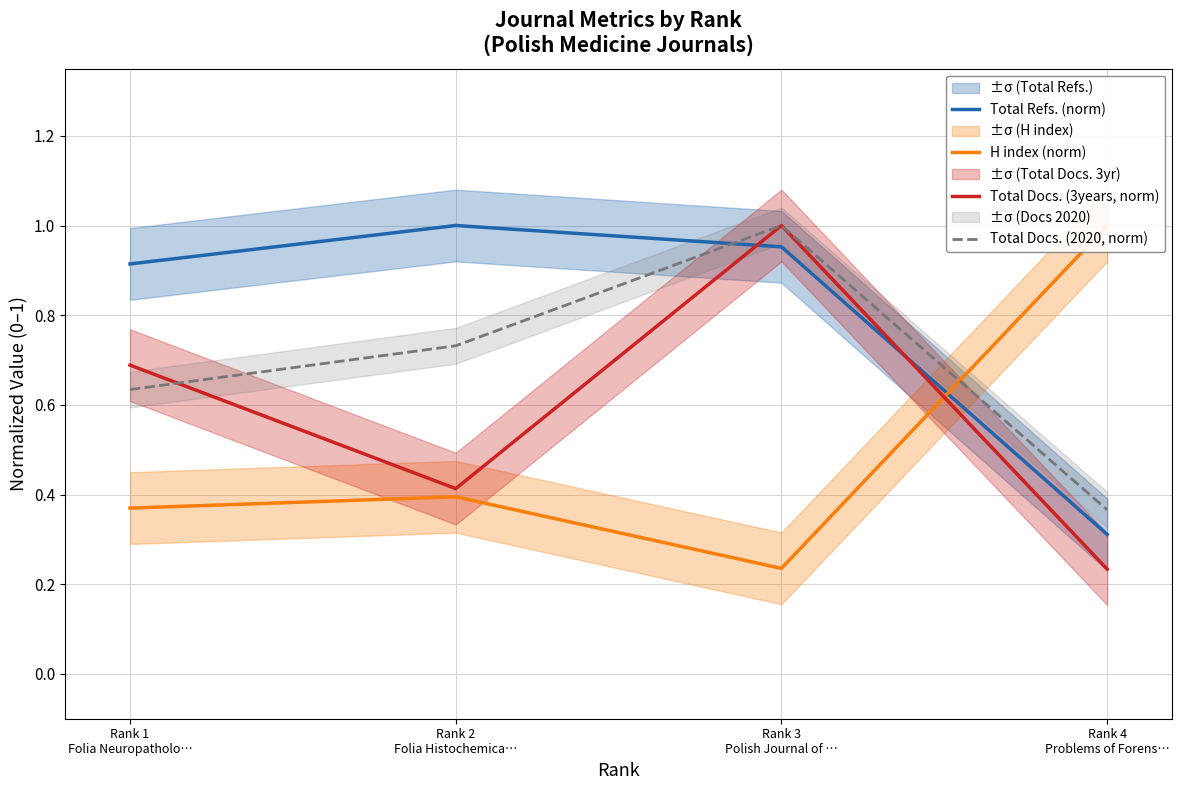

What value does the Total Refs. (norm) series have at Rank 1
Folia Neuropatholo…?

0.9